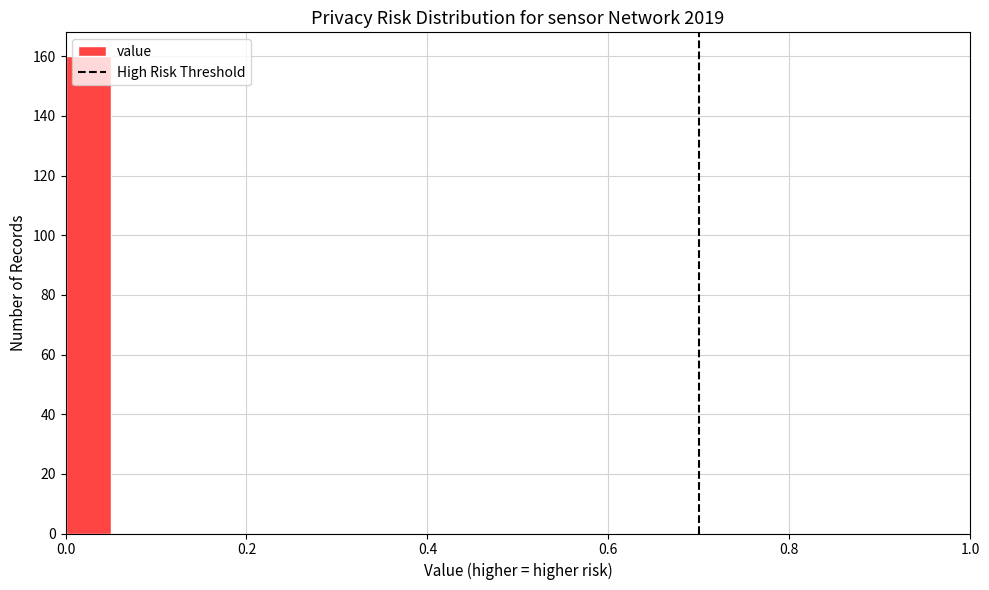

Around what value on the x-axis is the tallest bar? Give the approximate position of its centre, as read against the axis.

0.02